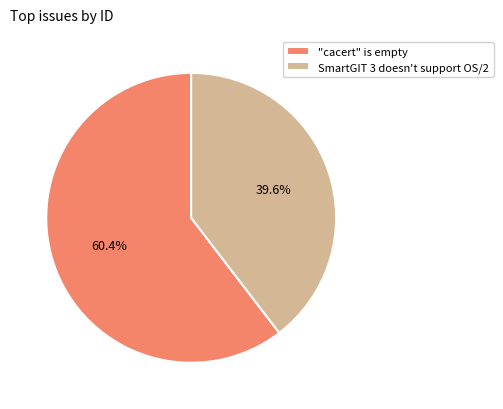

Is it true that SmartGIT 3 doesn't support OS/2 is 30% of the pie?

False